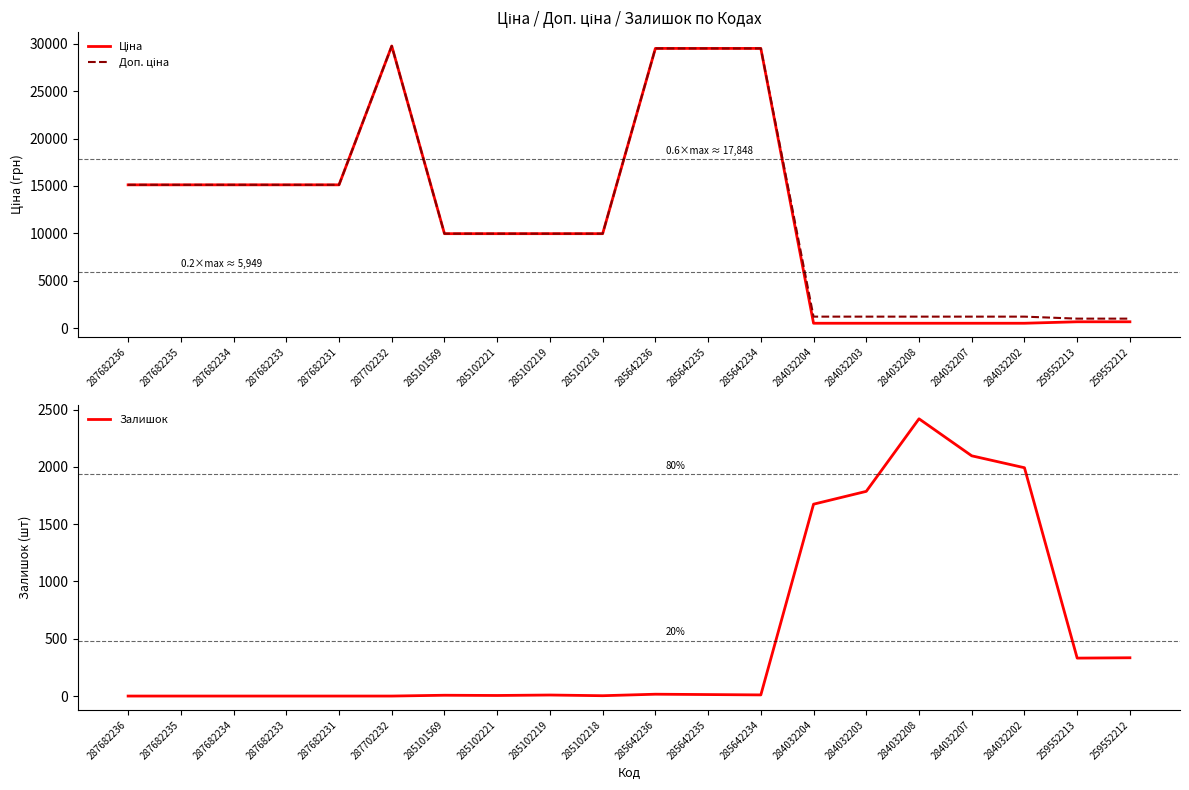

What is the difference between the maximum and minimum values in the Ціна series?

29208.2